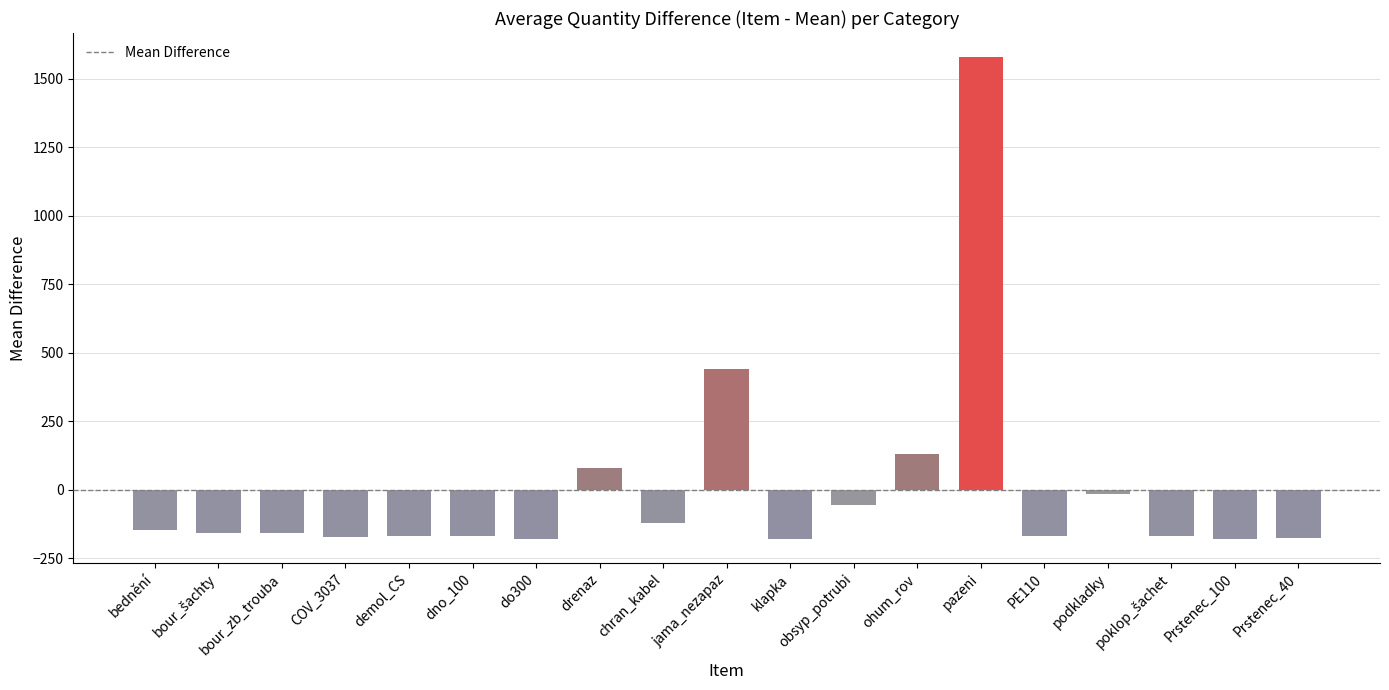

What is the label of the 11th bar from the right?

chran_kabel